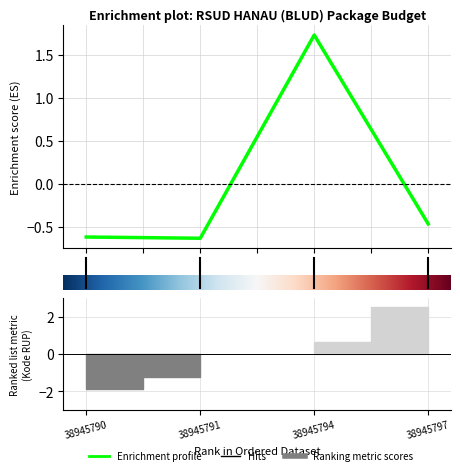

How many data points are less than 0?

3